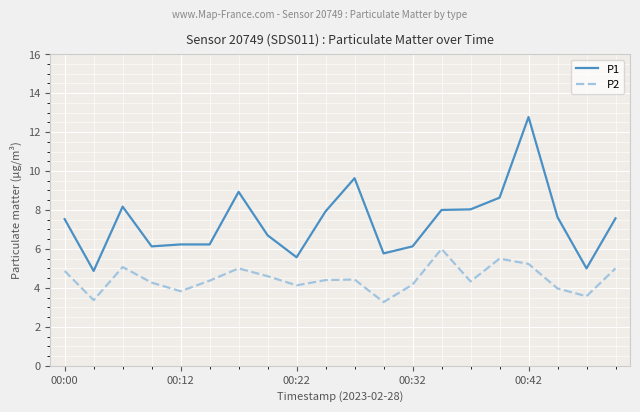

What is the minimum value for P2?

3.3